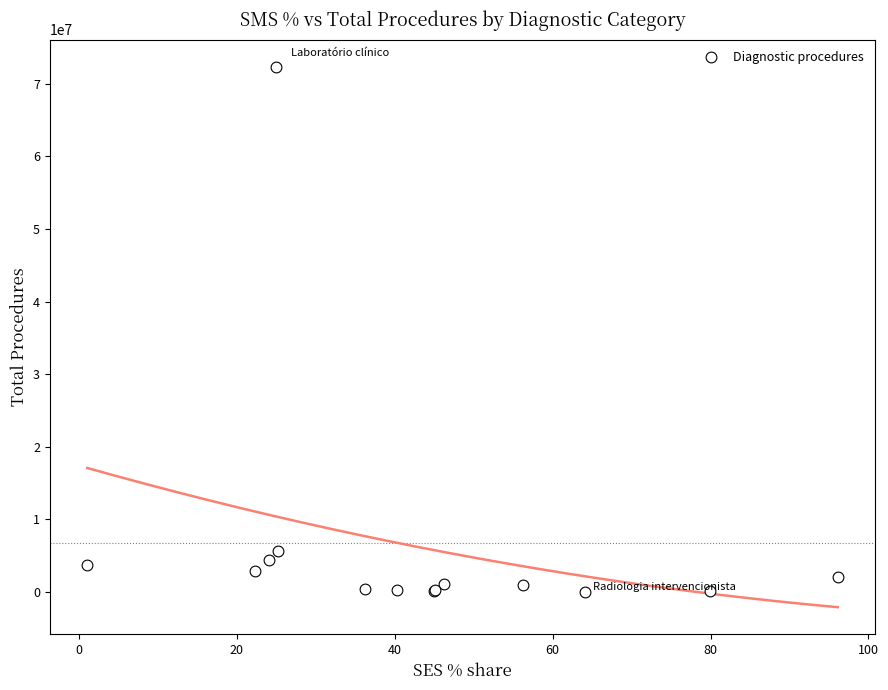

What Y value in the scatter plot is closest to 36198592?

5552822